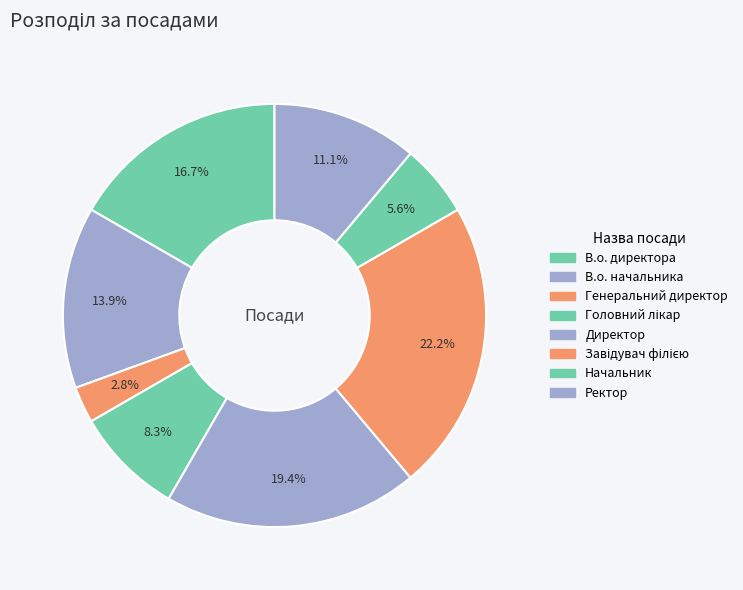

Is there a majority slice in this chart?

No